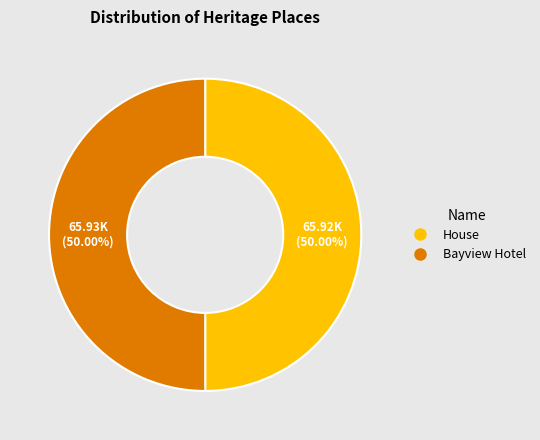

Combined, do House and Bayview Hotel account for over 50%?

Yes